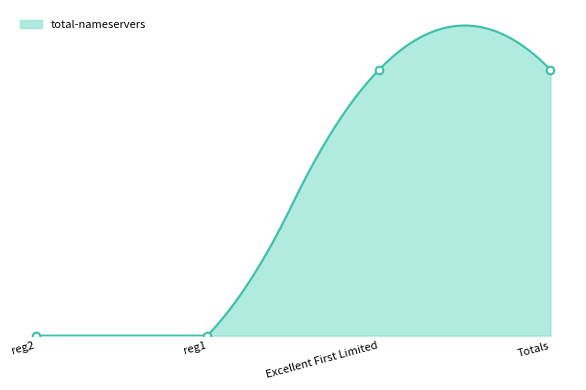

Which series reaches the maximum Y coordinate?

total-nameservers